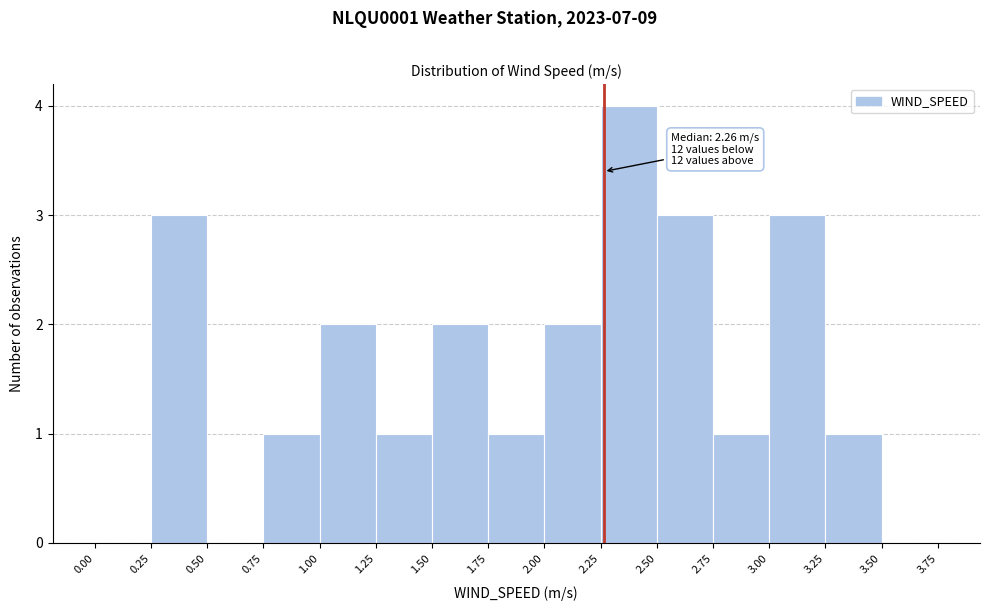

Over which range of the x-axis is the bar tallest?

2.25 to 2.50